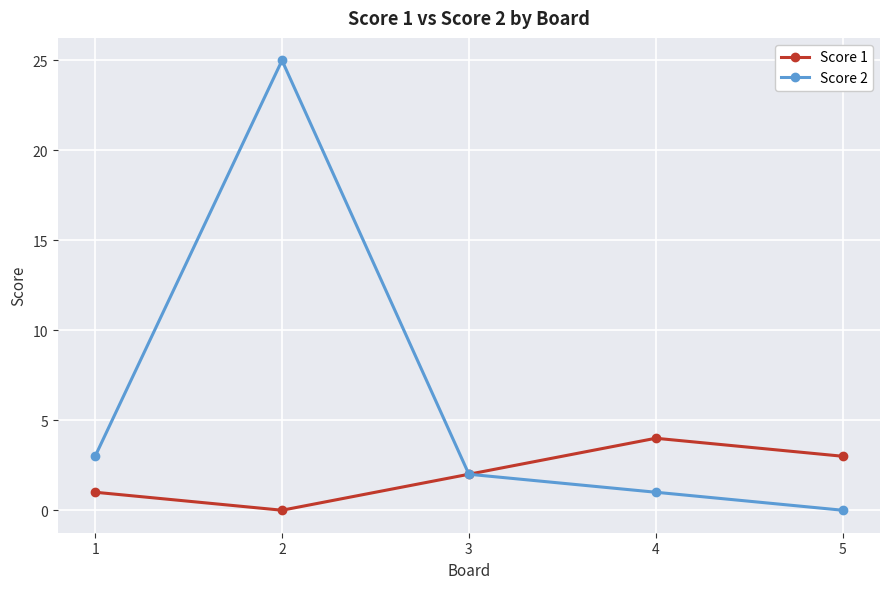

Between 2 and 3, which series saw the biggest shift?

Score 2